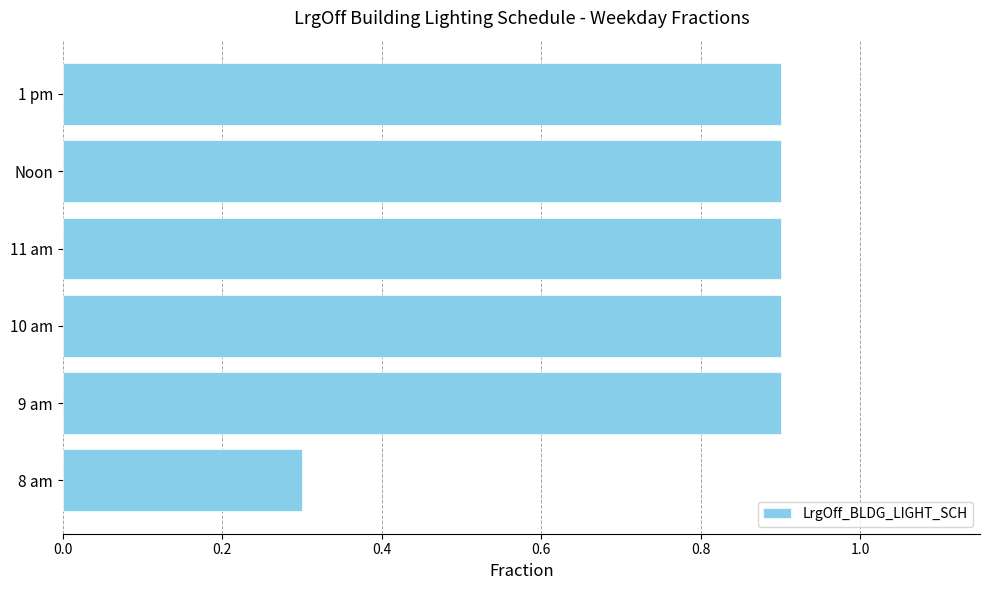

At which category does the chart reach its minimum across all series?

8 am